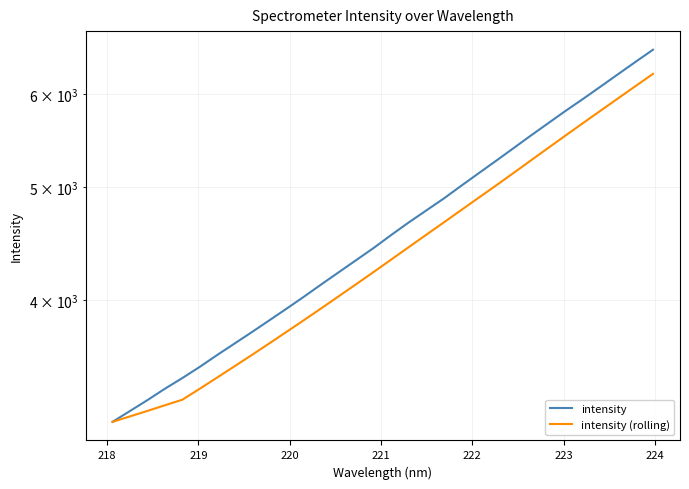

What is the value of the intensity point at the 29th from the left?

6091.7